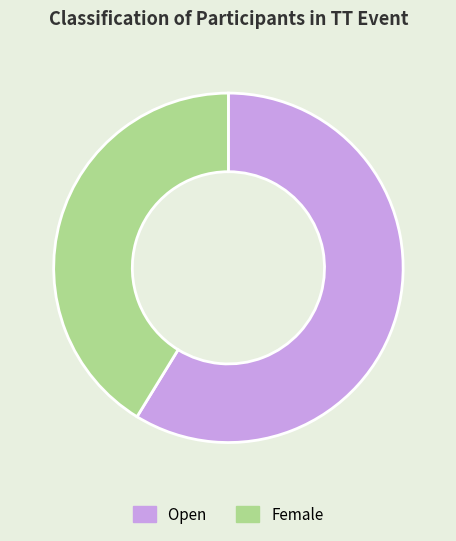

The Female slice represents 41% of the pie. True or false?

True